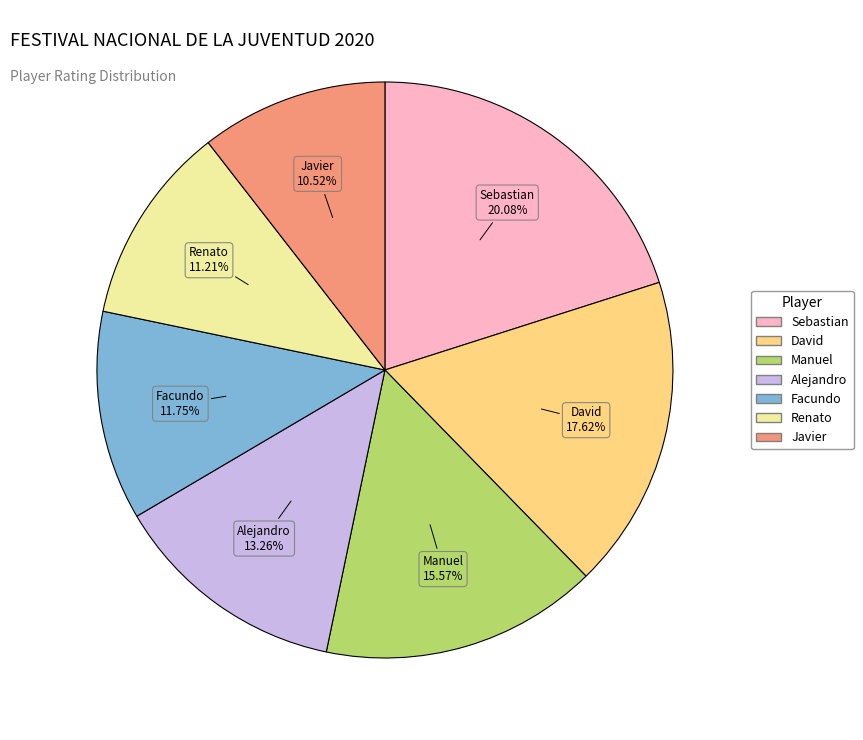

Is there any slice that represents more than half of the pie?

No